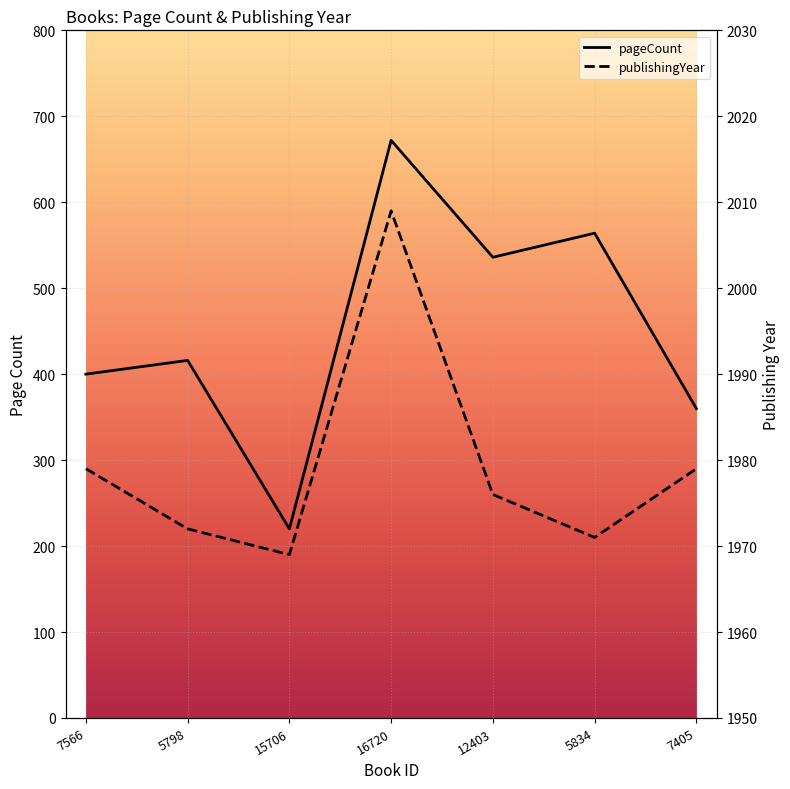

What position from the right is 12403?

3